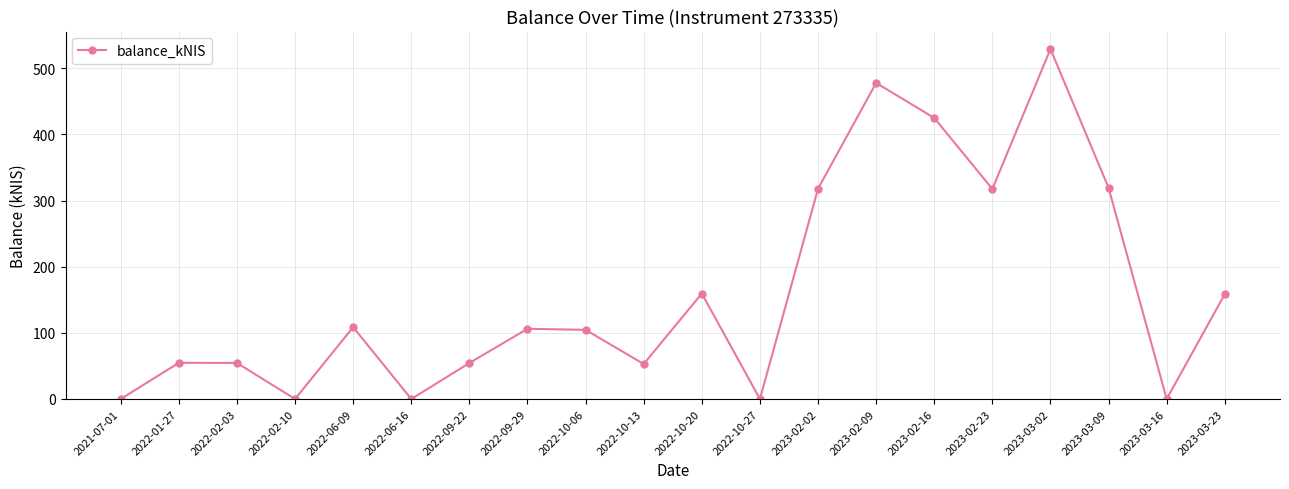

What is the change in value from 2022-02-10 to 2022-10-13?

+52.9